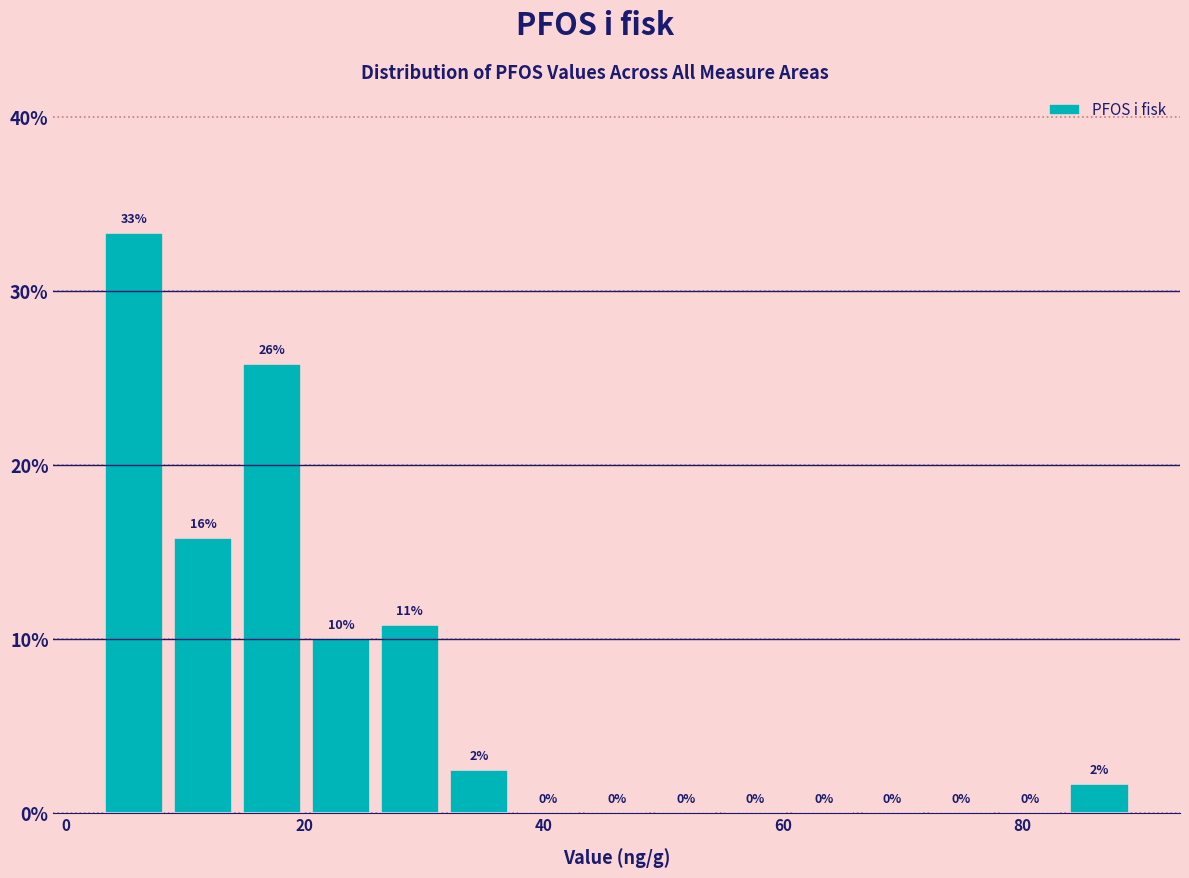

Around what value on the x-axis is the tallest bar? Give the approximate position of its centre, as read against the axis.

6